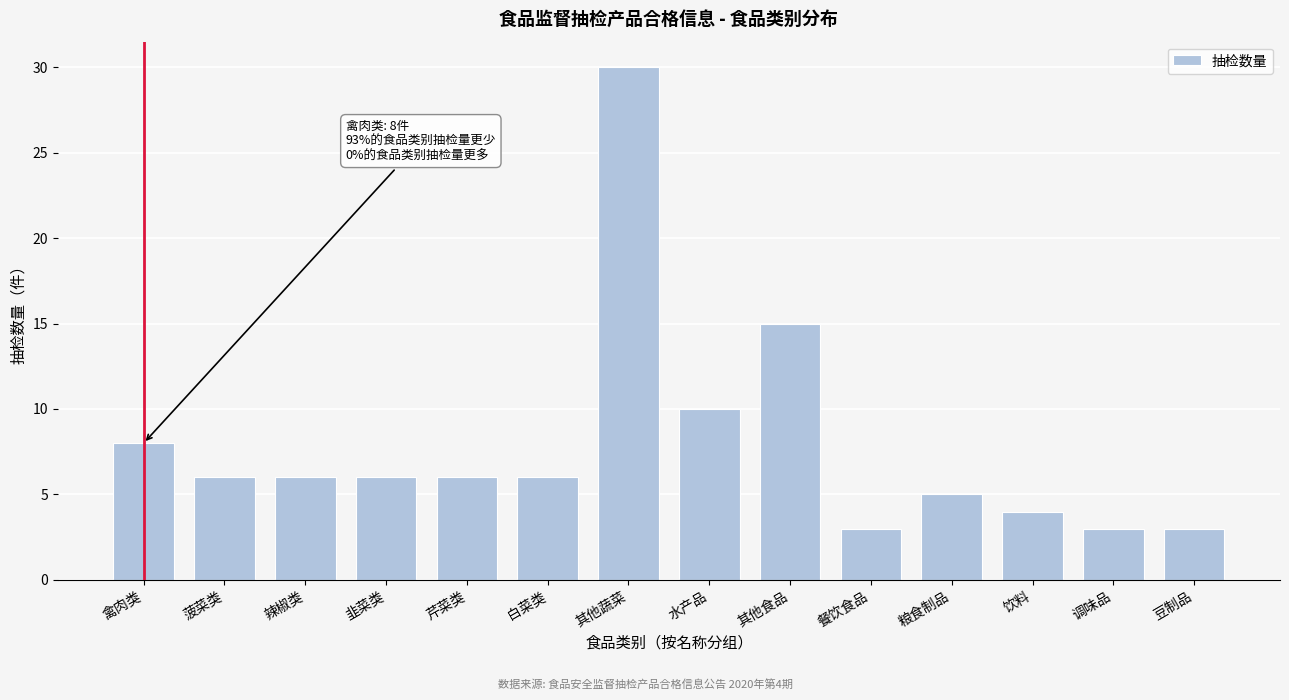

Reading right to left, transcribe all the data shown in this chart.

豆制品=3	调味品=3	饮料=4	粮食制品=5	餐饮食品=3	其他食品=15	水产品=10	其他蔬菜=30	白菜类=6	芹菜类=6	韭菜类=6	辣椒类=6	菠菜类=6	禽肉类=8